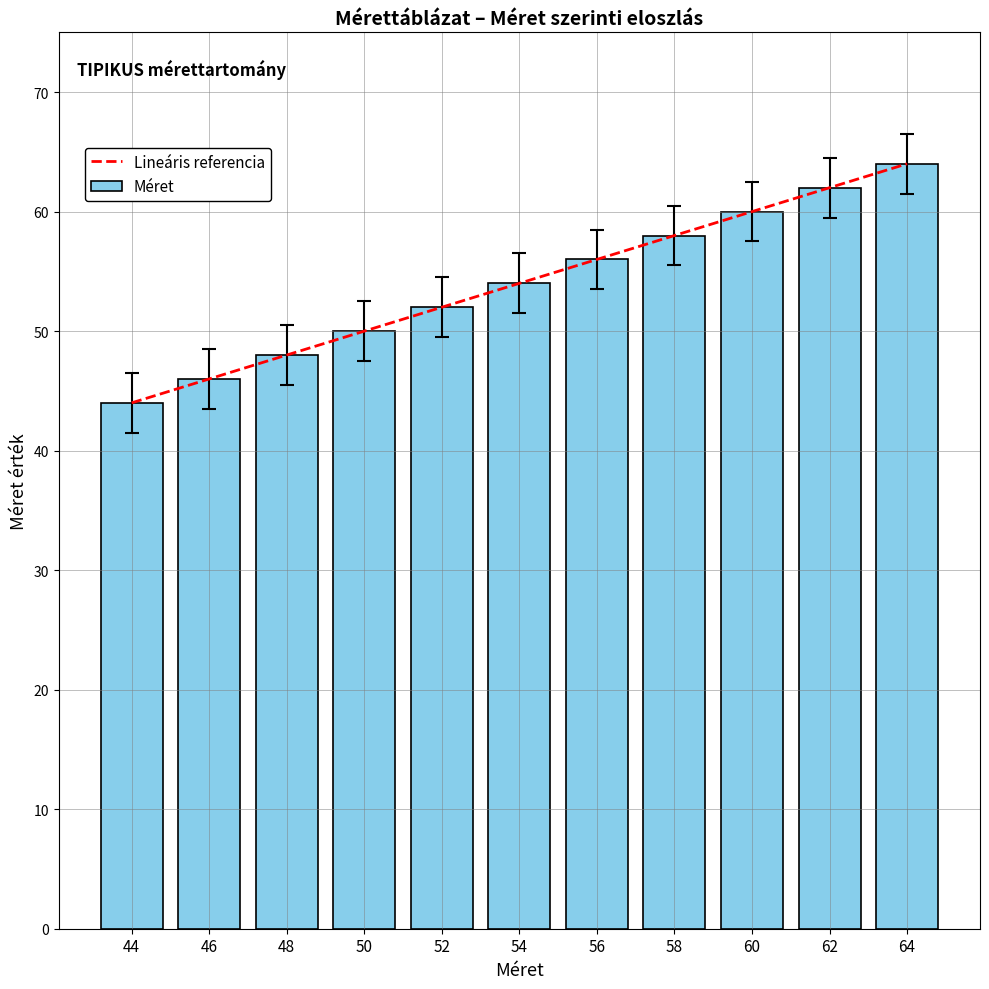

Rank the categories by value from lowest to highest.

44, 46, 48, 50, 52, 54, 56, 58, 60, 62, 64